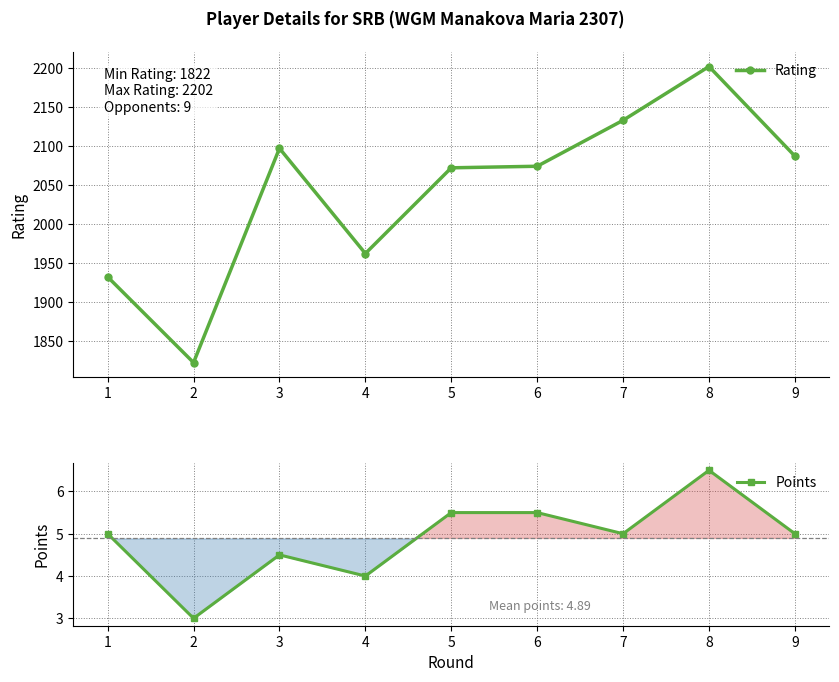

In Rating, how many points are higher than both neighbors (excluding endpoints)?

2